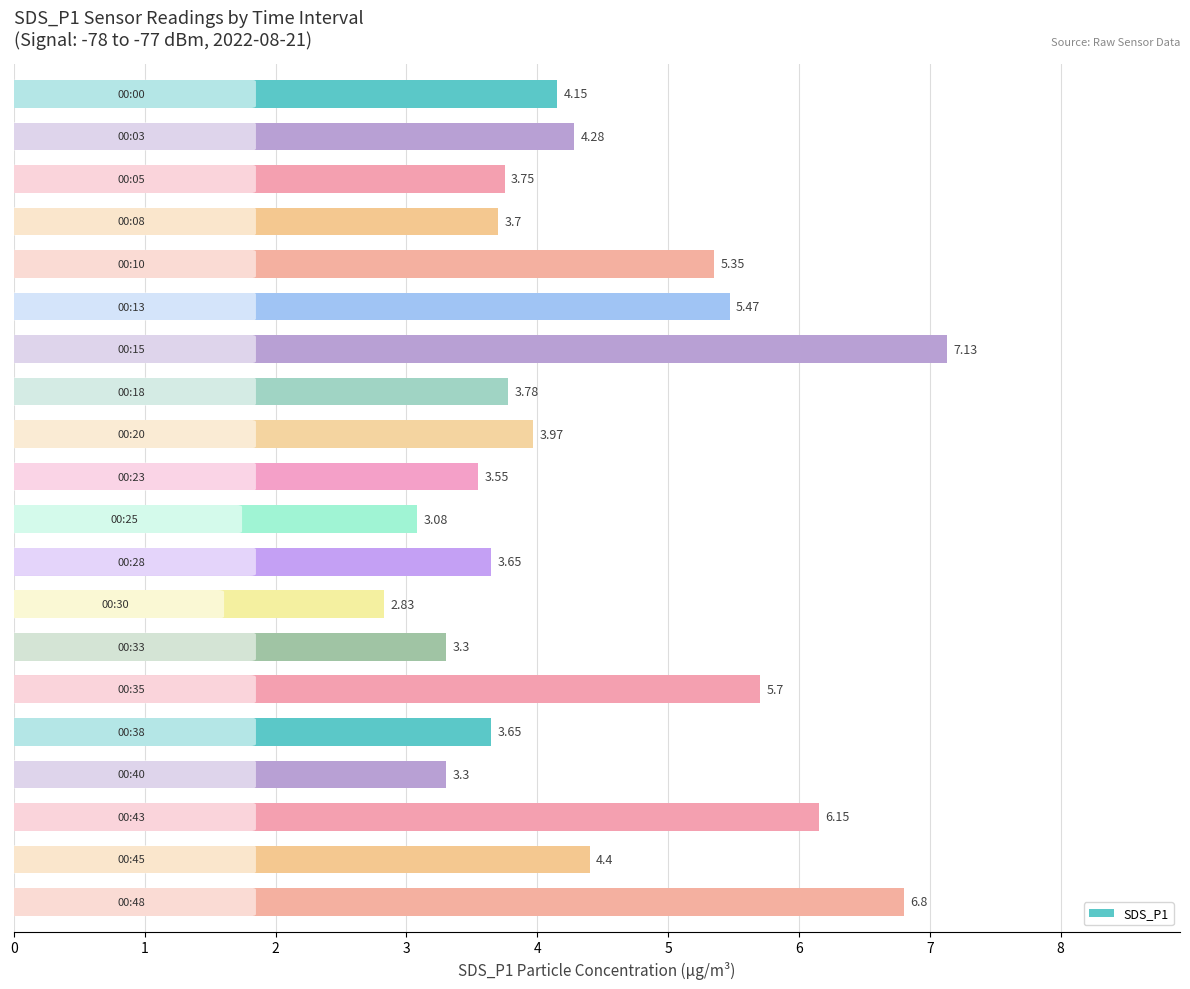

What is the average value?

4.4